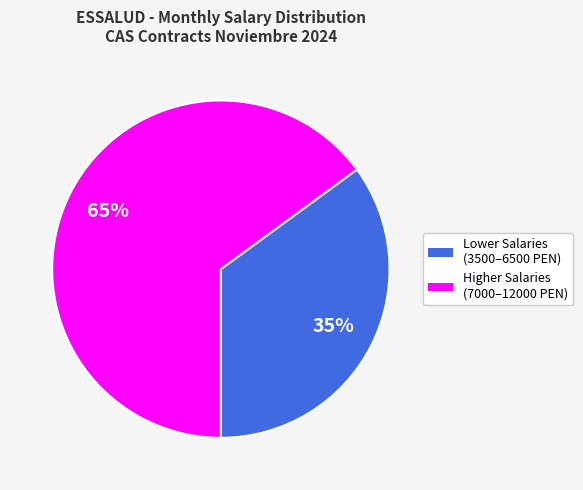

To the nearest percent, what is the difference between the largest and smallest slice percentages?

30%